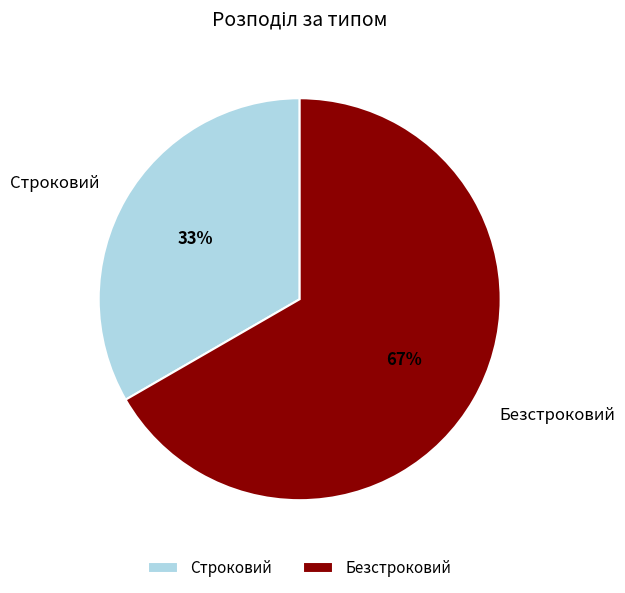

True or false: Безстроковий accounts for 67% of the total.

True